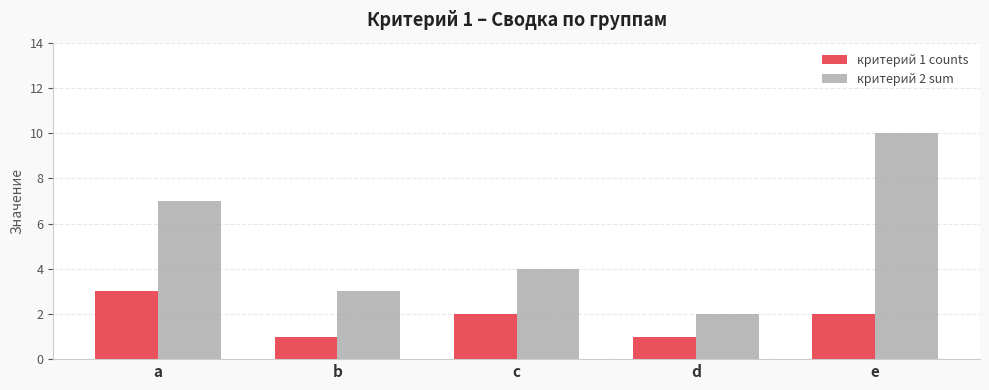

Rank the categories by критерий 2 sum value from highest to lowest.

e, a, c, b, d